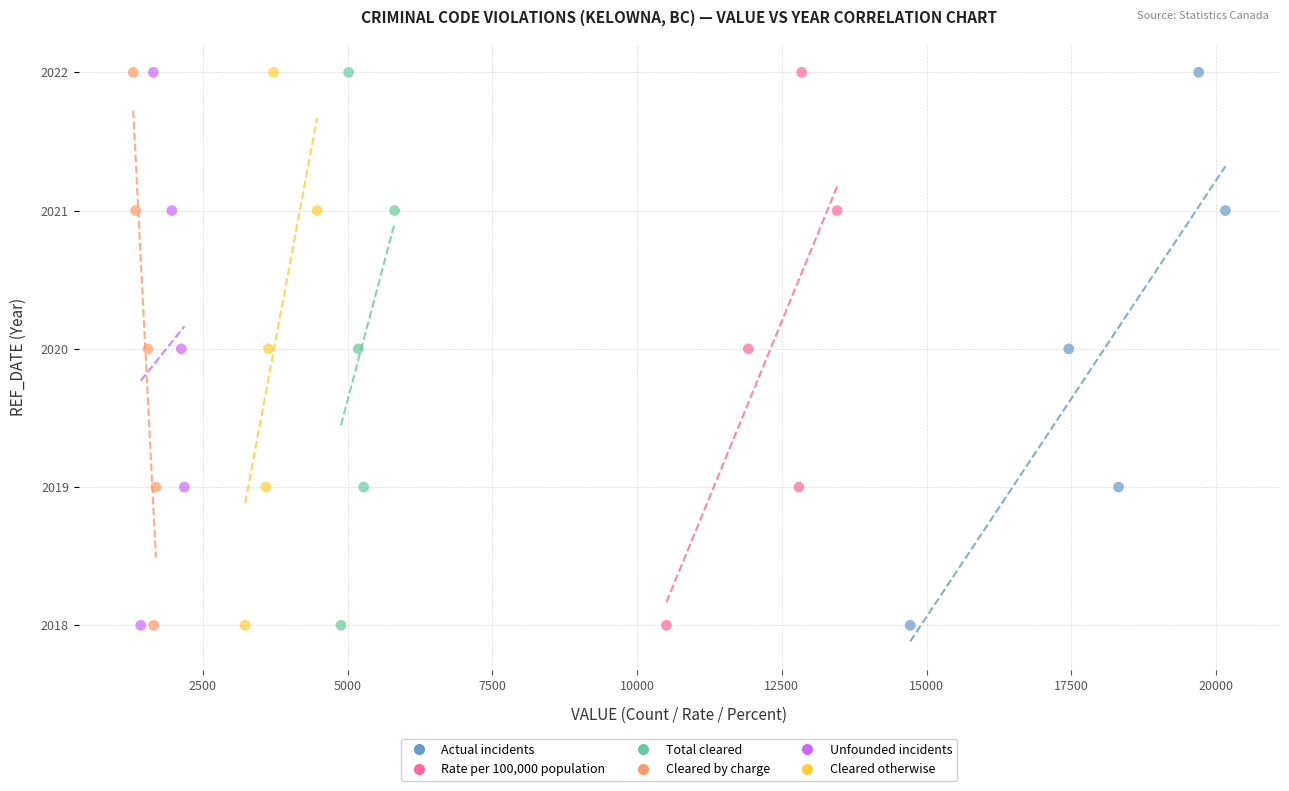

What are all the series names shown in the legend?

Actual incidents, Rate per 100,000 population, Total cleared, Cleared by charge, Unfounded incidents, Cleared otherwise